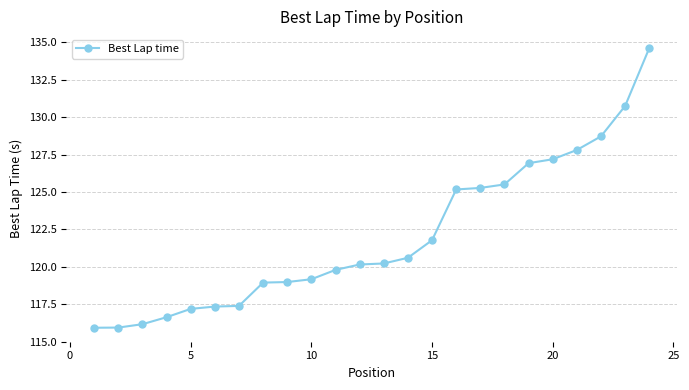

What is the smallest value displayed?

115.9